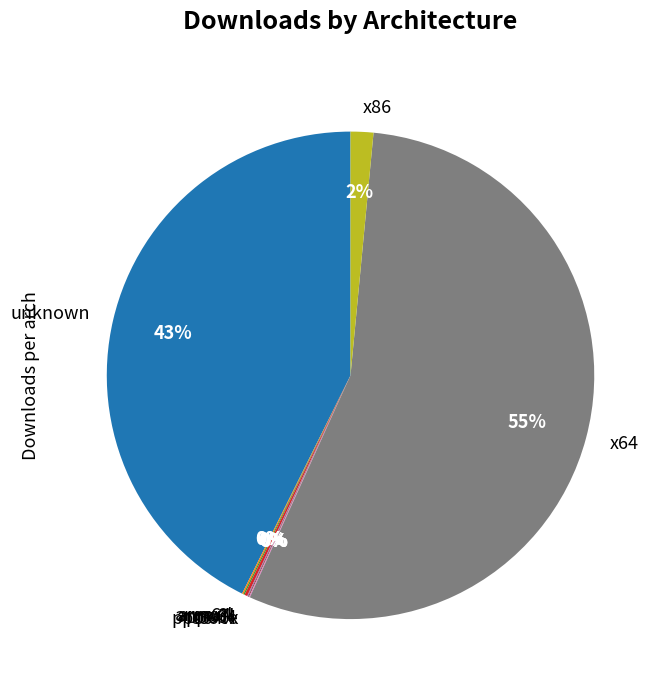

Which category has the biggest portion of the pie?

x64